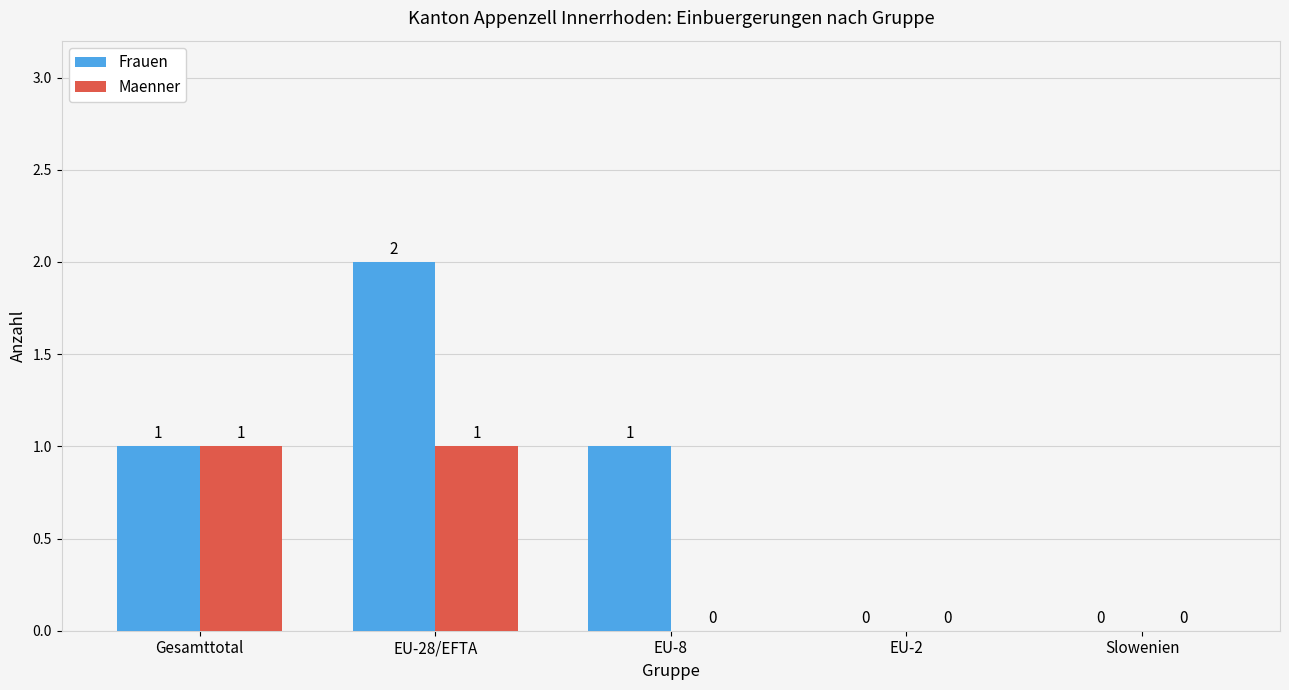

What is the spread (max minus min) of values at EU-8?

1